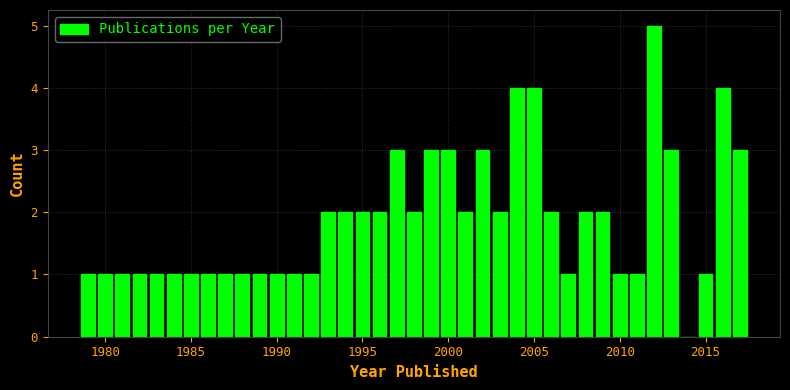

Around what value on the x-axis is the tallest bar? Give the approximate position of its centre, as read against the axis.

2012.0